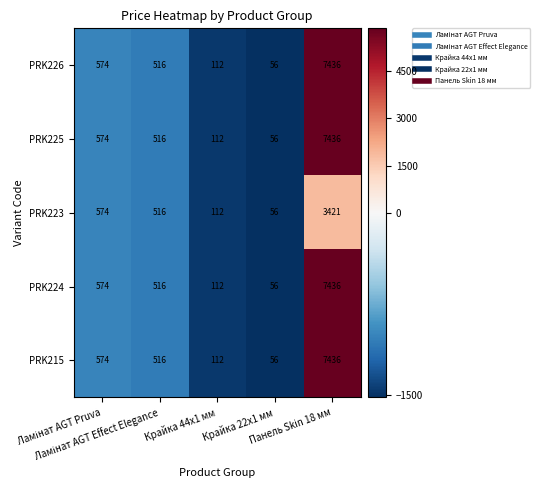

What is the difference between the maximum and second lowest values in the PRK226 series?

7324